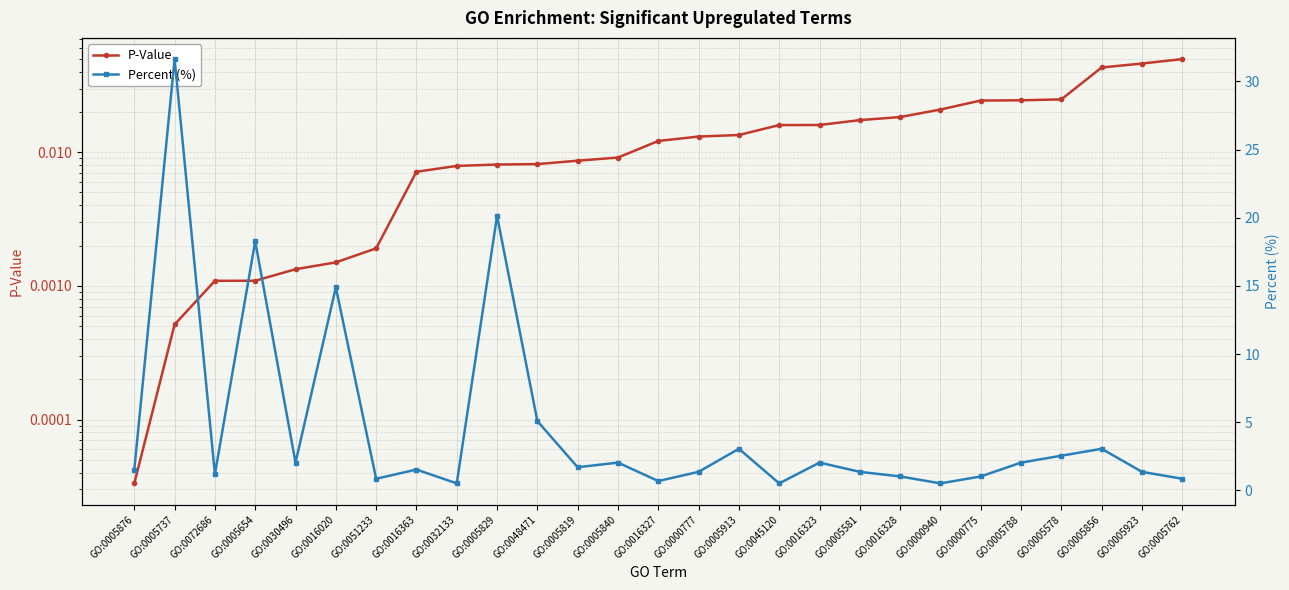

What is the difference between the highest and lowest values at GO:0005788?

2.0